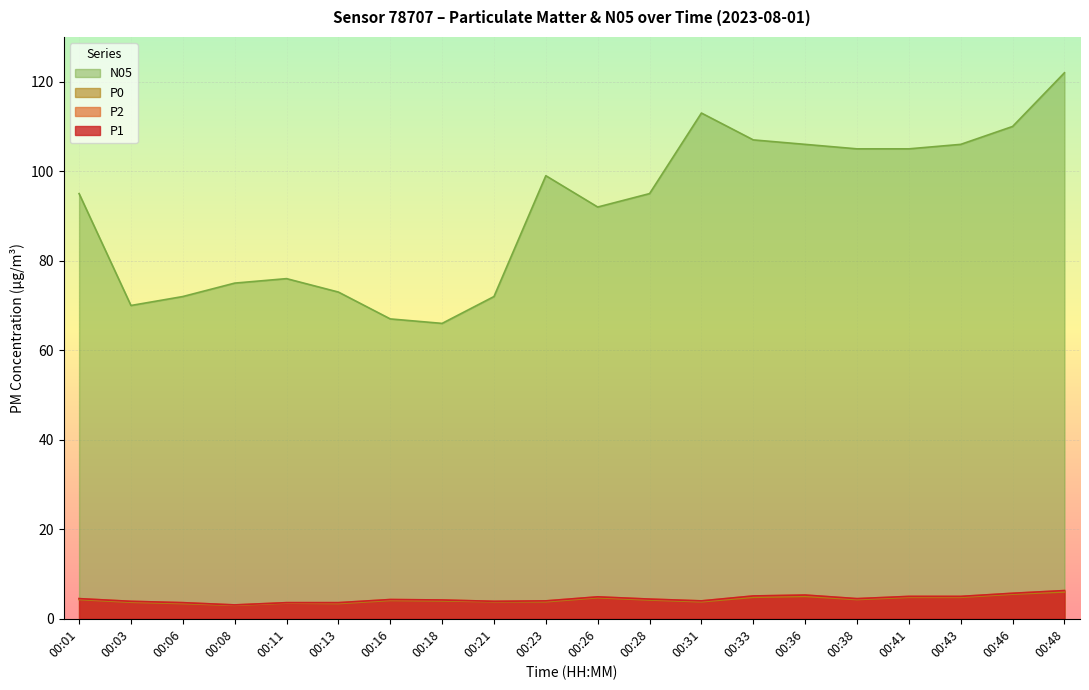

What is the average value of the N05 series?

91.3